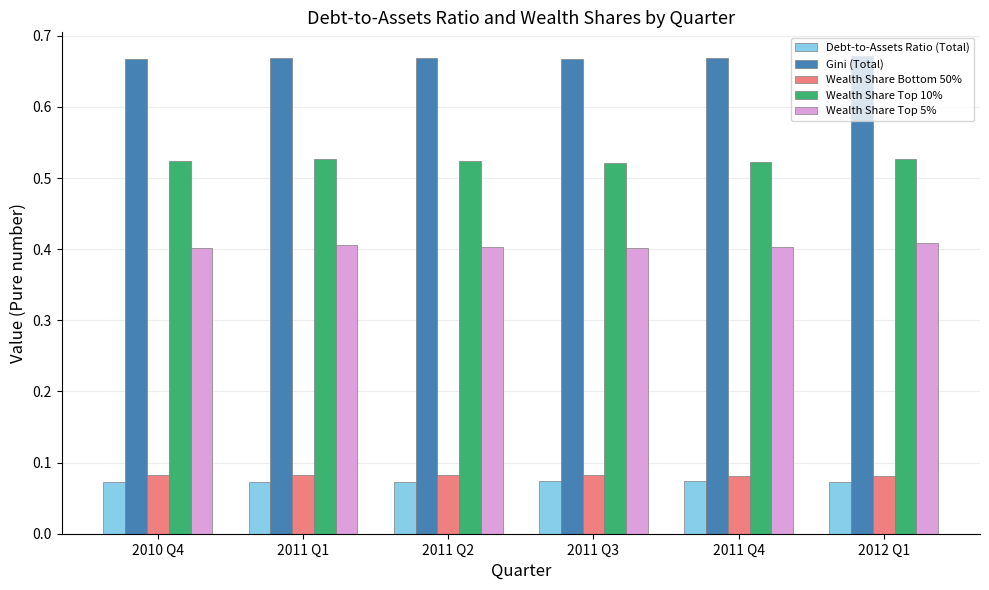

Does the chart contain any negative values?

No